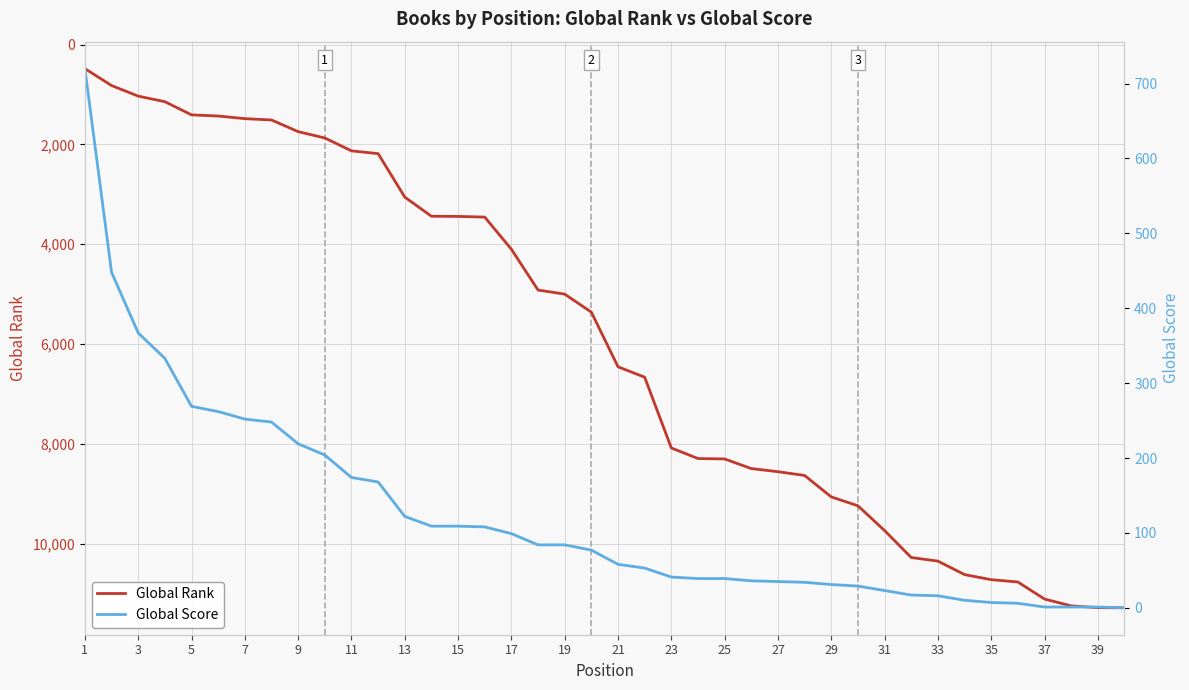

Is the value of Global Rank at 31 greater than the value of Global Score at 35?

Yes